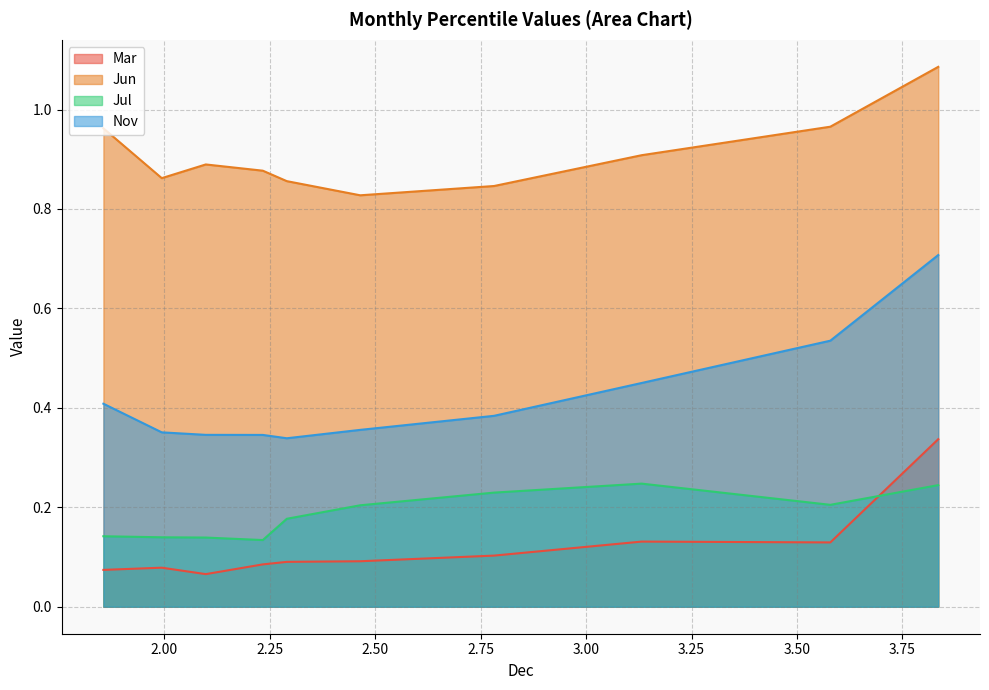

What is the difference between the highest and lowest values at pct95?

0.9